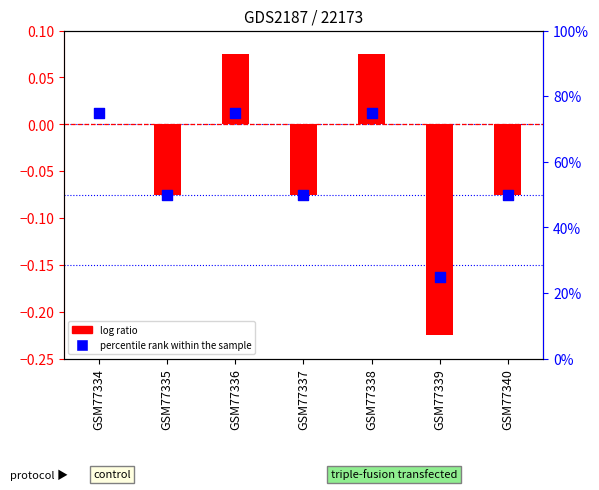

What are all the series names shown in the legend?

log ratio, percentile rank within the sample